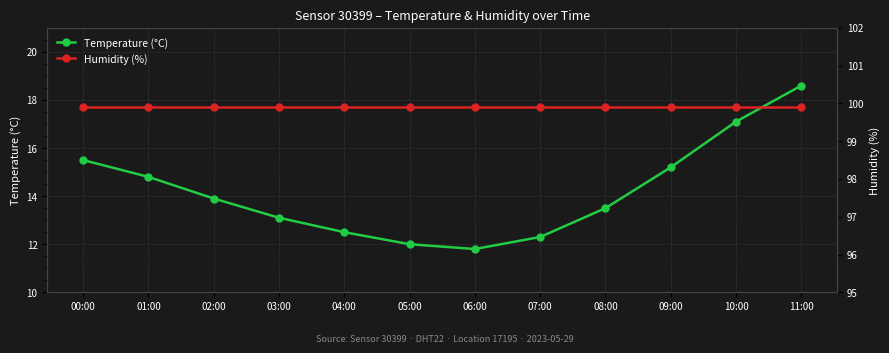

What is the sum of the humidity values at 07:00 and 11:00?

199.8